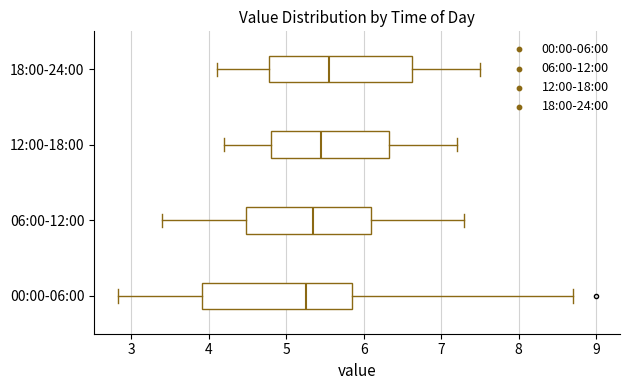

Reading bottom to top, transcribe this box plot: for each box, give where its median line is, the range the box spans, and where its two whiskers end, as read against the x-axis. The values are not printed on the chart, so give them approximately, as read against the axis.

00:00-06:00: median 5.3, box 3.9 to 5.9, whiskers 2.8 to 8.7
06:00-12:00: median 5.4, box 4.5 to 6.1, whiskers 3.4 to 7.3
12:00-18:00: median 5.5, box 4.8 to 6.3, whiskers 4.2 to 7.2
18:00-24:00: median 5.6, box 4.8 to 6.6, whiskers 4.1 to 7.5